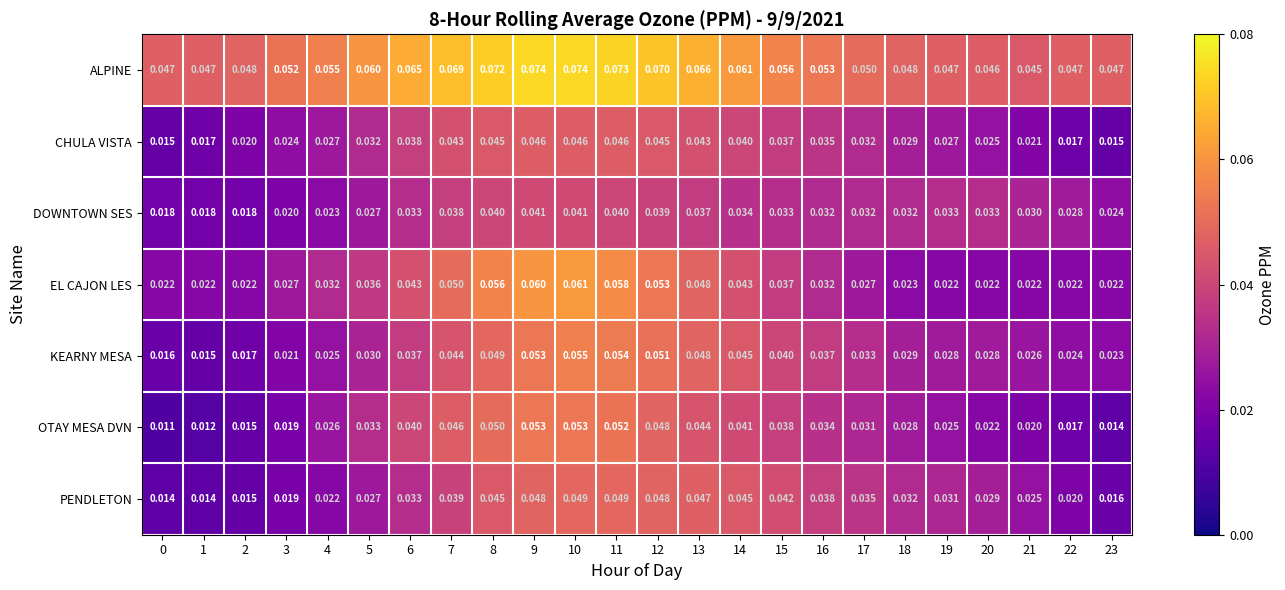

List the series in order of their peak value, lowest first.

DOWNTOWN SES, CHULA VISTA, PENDLETON, OTAY MESA DVN, KEARNY MESA, EL CAJON LES, ALPINE